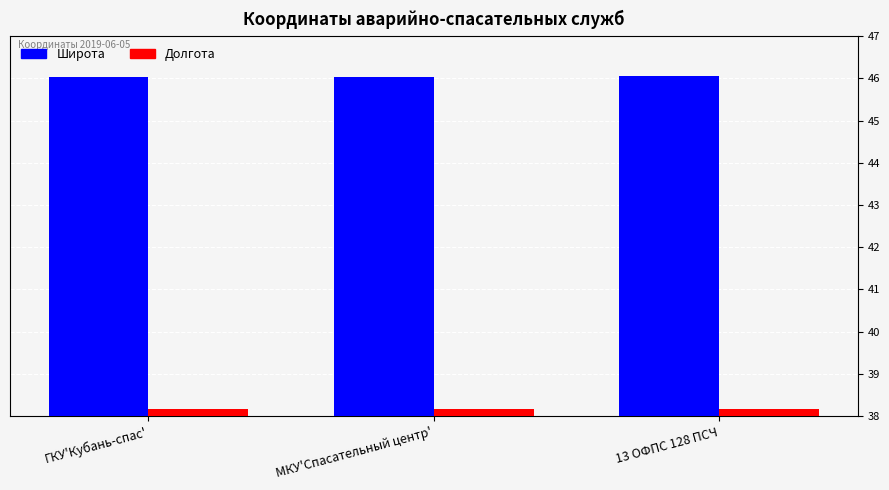

Is it true that Широта equals 71.4 at 13 ОФПС 128 ПСЧ?

False